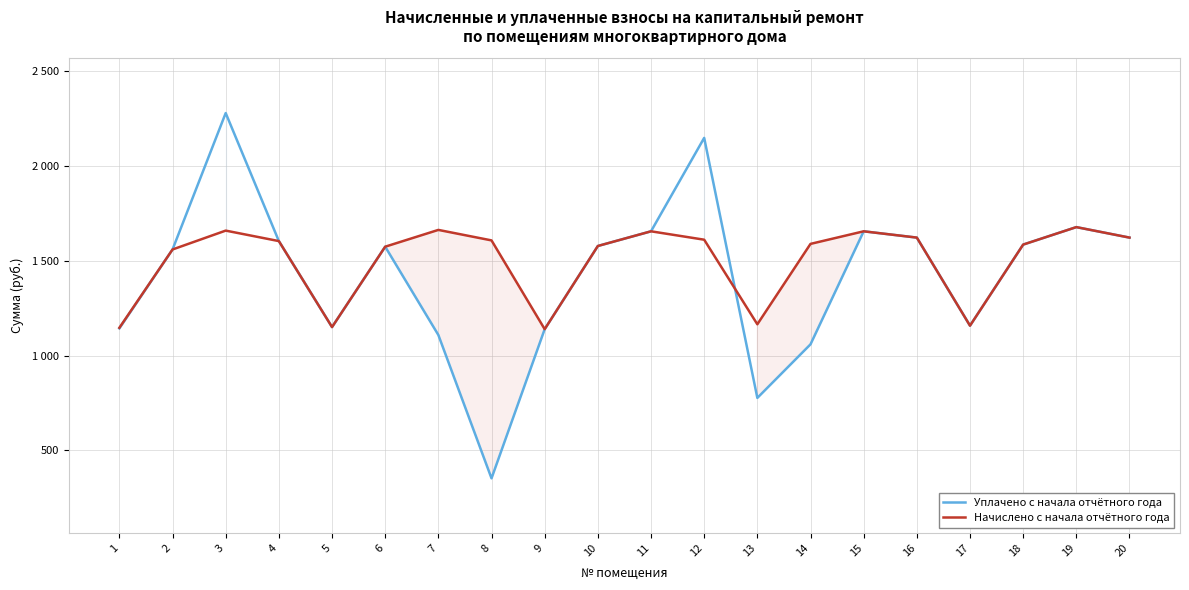

How many distinct data groups are displayed?

2